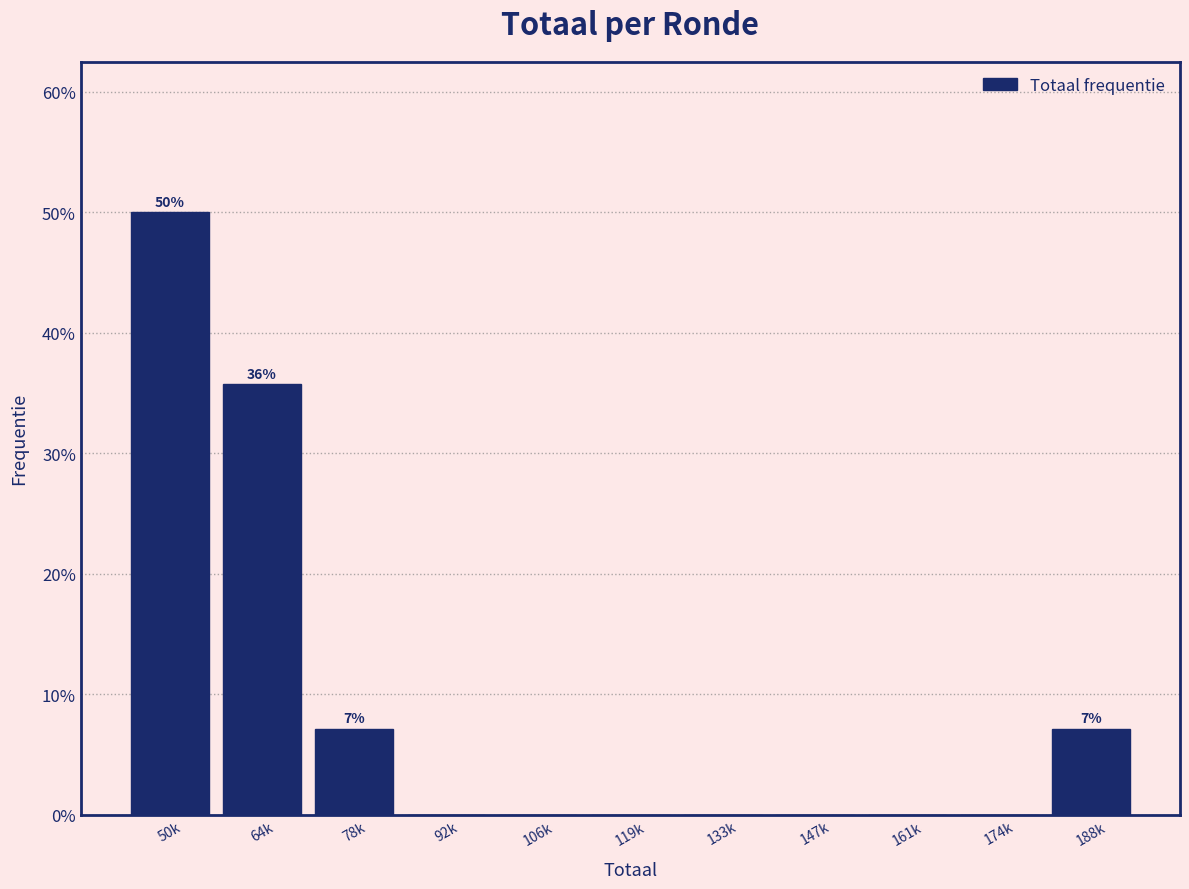

Reading left to right, transcribe all the data shown in this chart.

50k=50.0	64k=35.7	78k=7.1	92k=0.0	106k=0.0	119k=0.0	133k=0.0	147k=0.0	161k=0.0	174k=0.0	188k=7.1